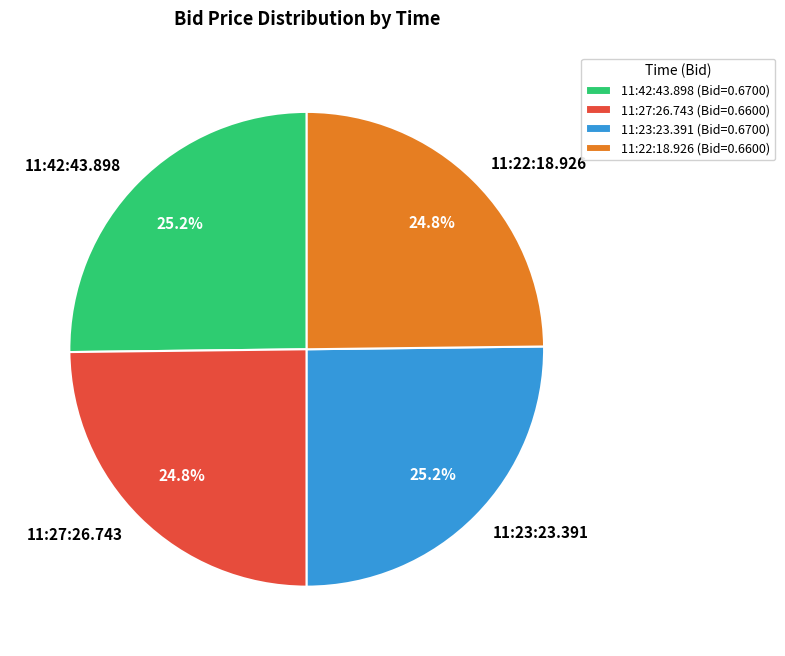

Is there a majority slice in this chart?

No